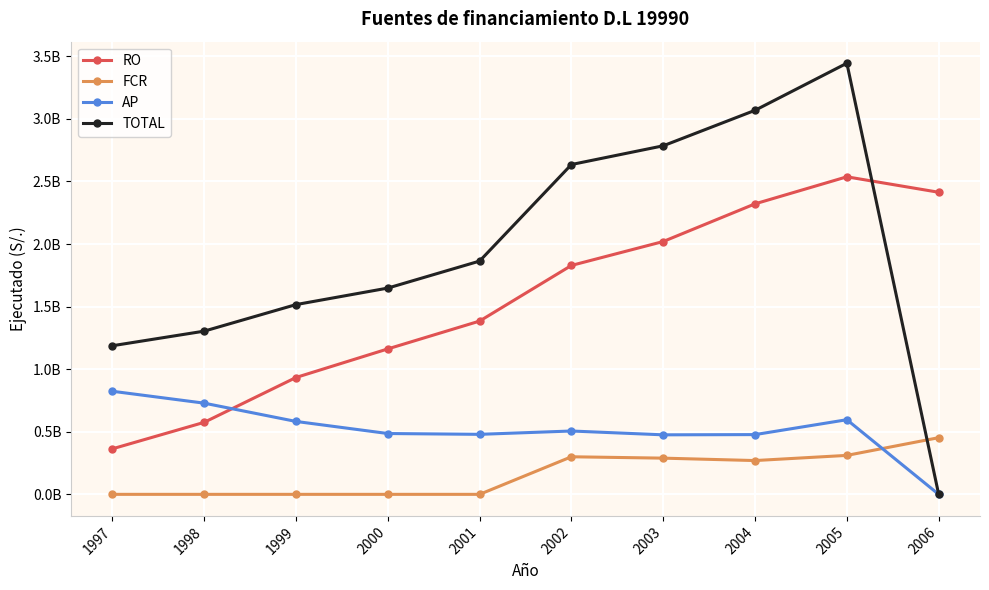

True or false: TOTAL has more than 0 points higher than both neighbors.

True